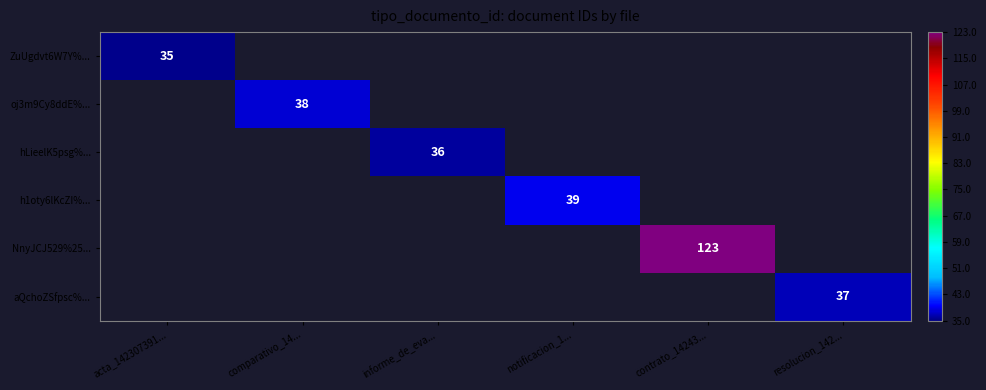

What is the smallest value displayed?

35.0